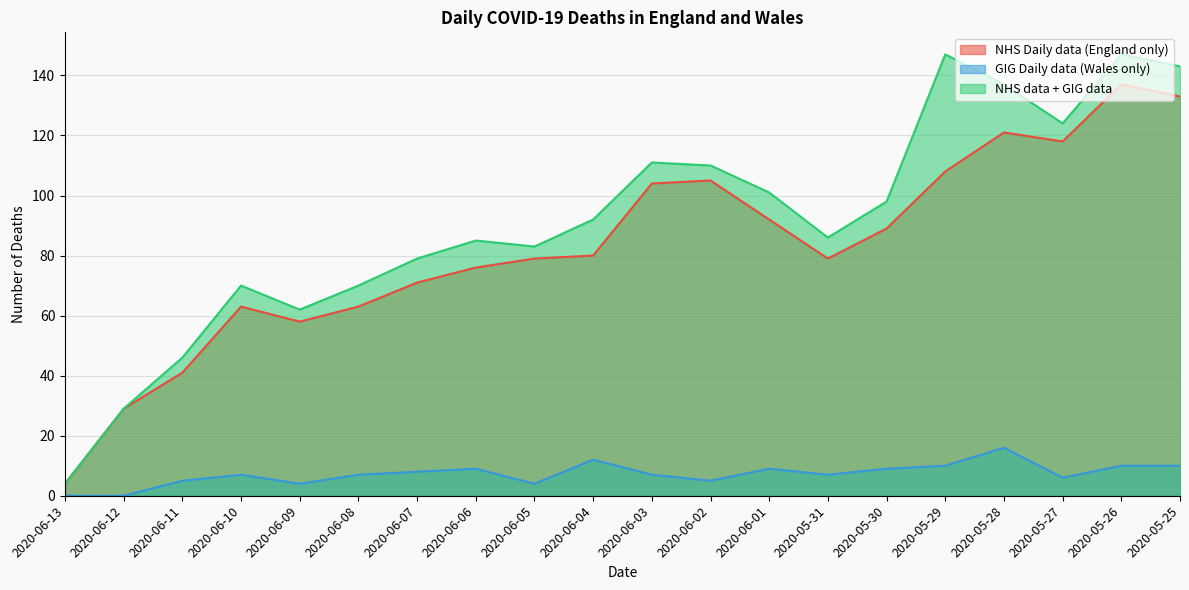

What is the maximum value for GIG Daily data (Wales only)?

16